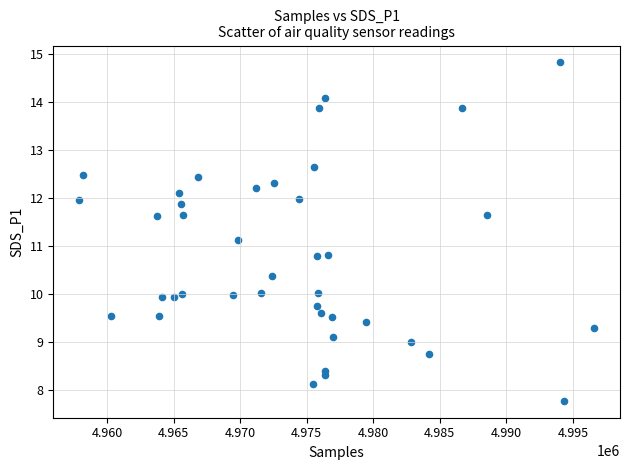

What is the range of X values (max minus min)?

38719.0